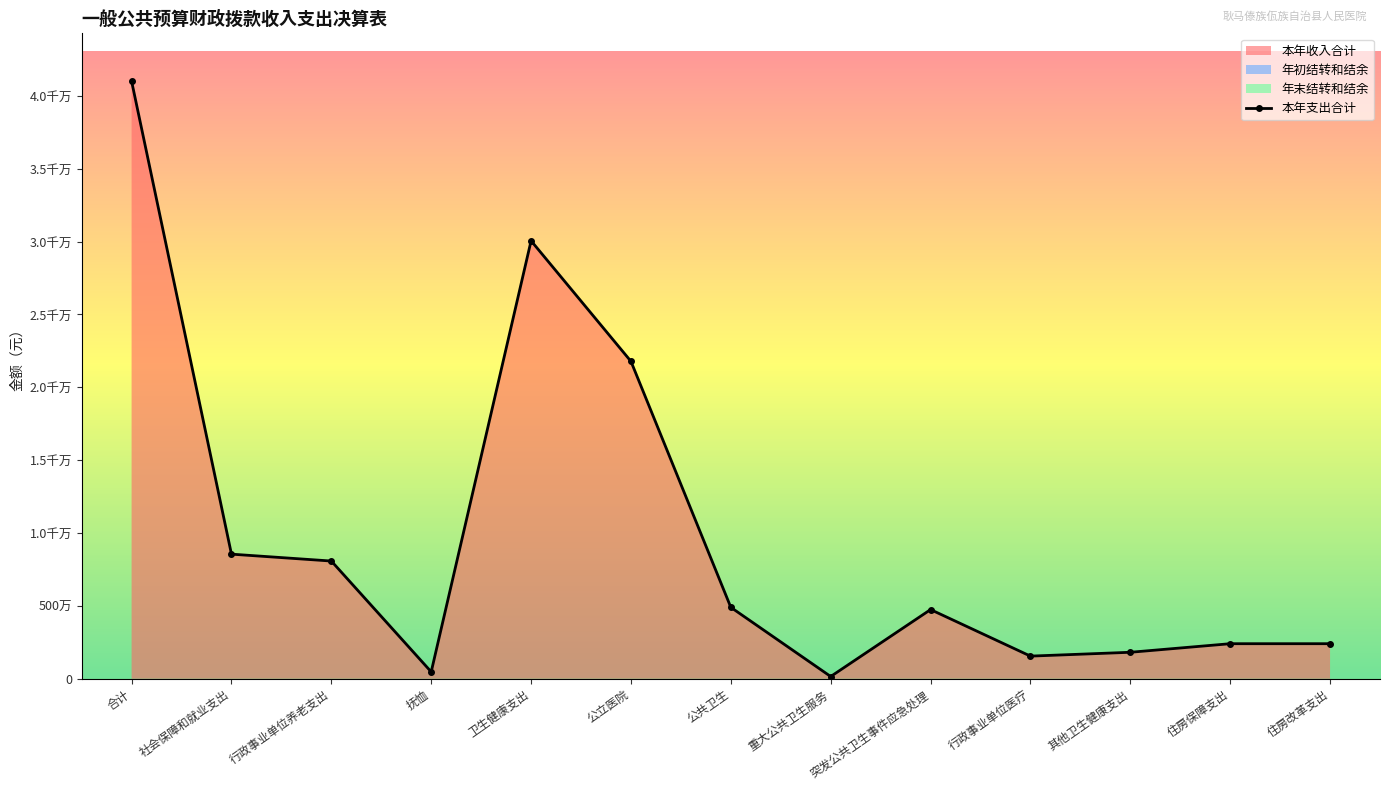

True or false: 年初结转和结余 has a value of 808.0 at 公共卫生.

True